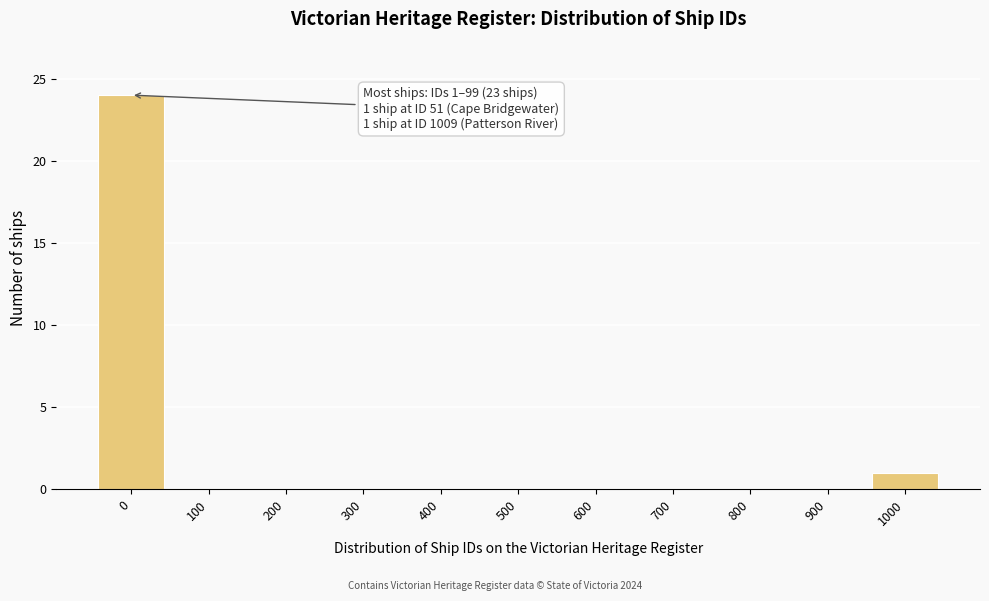

Reading right to left, extract all data points from this chart.

1000=1	900=0	800=0	700=0	600=0	500=0	400=0	300=0	200=0	100=0	0=24